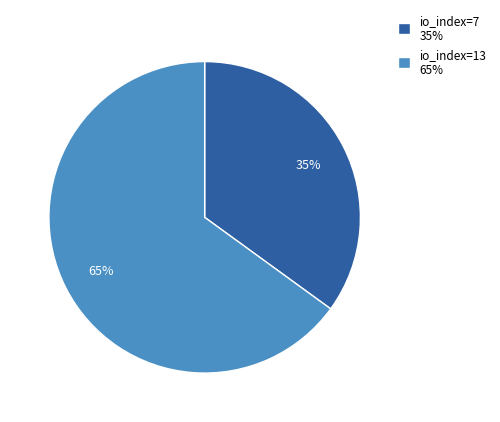

What is the largest slice in the pie chart?

io_index=13